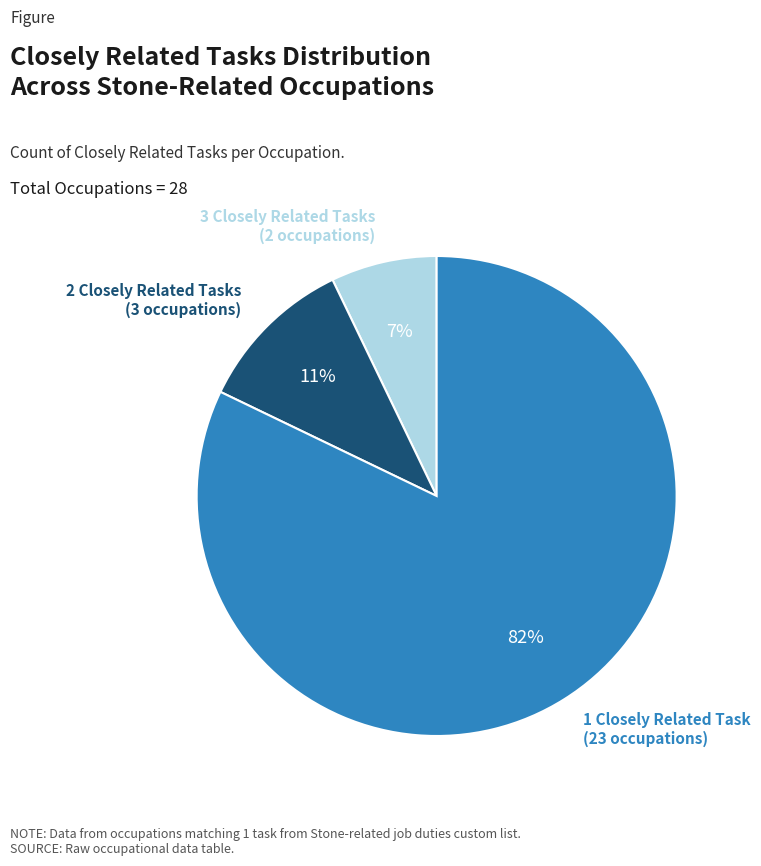

True or false: 1 Closely Related Task accounts for 76% of the total.

False